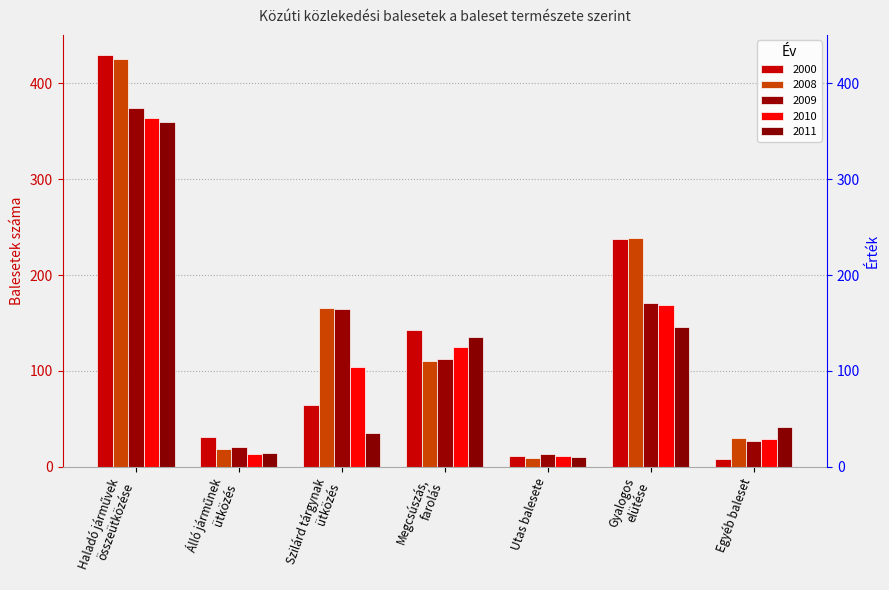

Rank the series by their average value, from highest to lowest.

2008, 2000, 2009, 2010, 2011